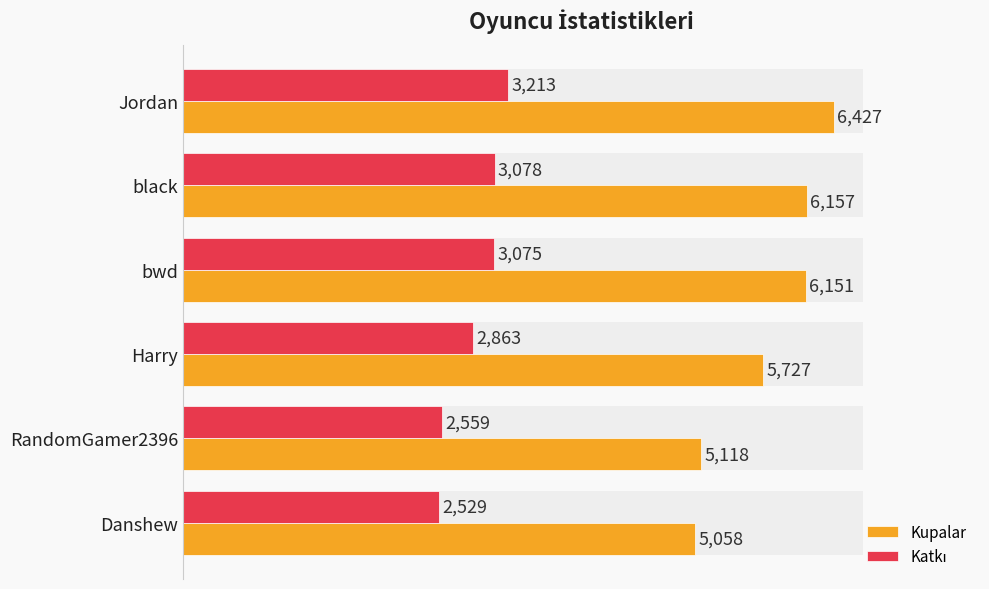

What is the average value of the Kupalar series?

5773